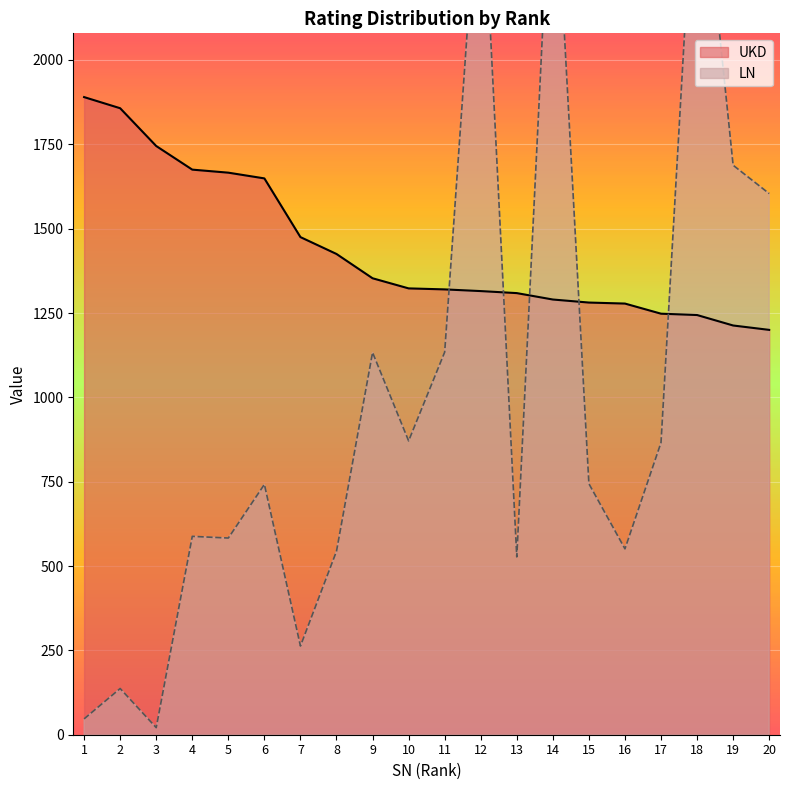

The value of UKD at 6 is 1649. True or false?

True